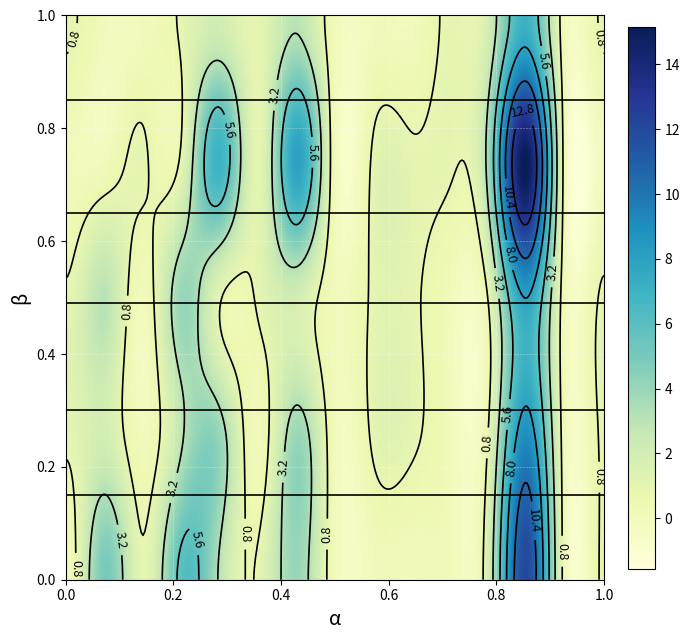

Reading left to right, transcribe all the data shown in this chart.

row25: 0=0	1=5	2=1	3=6	4=3	5=1	6=4	7=0	8=0	9=0	10=0	11=2	12=12	13=0	14=1
row26: 0=1	1=2	2=0	3=3	4=4	5=0	6=4	7=0	8=1	9=1	10=0	11=1	12=9	13=0	14=1
row27: 0=1	1=3	2=0	3=4	4=1	5=1	6=2	7=0	8=1	9=1	10=0	11=1	12=8	13=0	14=1
row28: 0=0	1=0	2=1	3=1	4=7	5=1	6=8	7=0	8=1	9=1	10=1	11=4	12=15	13=0	14=0
row29: 0=1	1=0	2=0	3=1	4=2	5=1	6=3	7=0	8=0	9=0	10=1	11=2	12=7	13=0	14=1